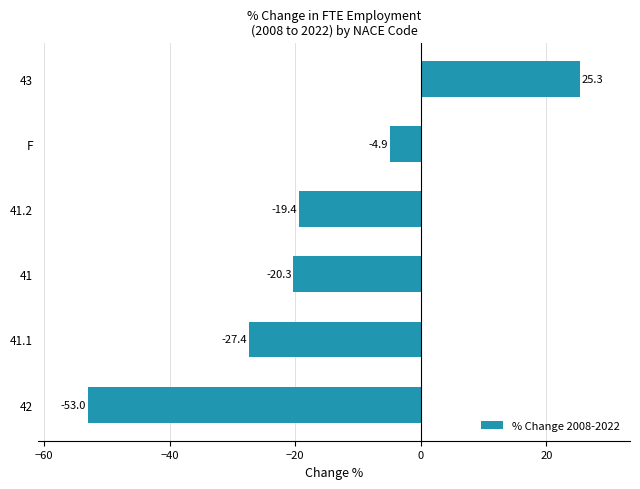

Are the bars grouped side by side (vs. stacked)?

No